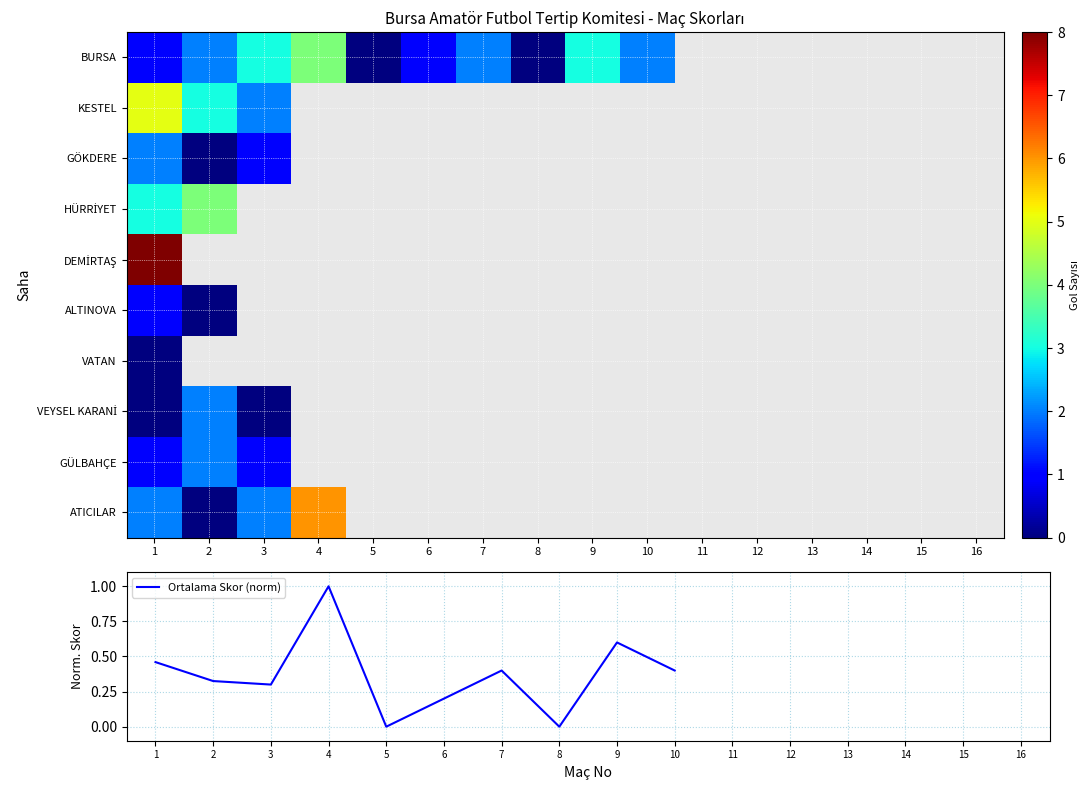

Which category has the highest value across all series?

1